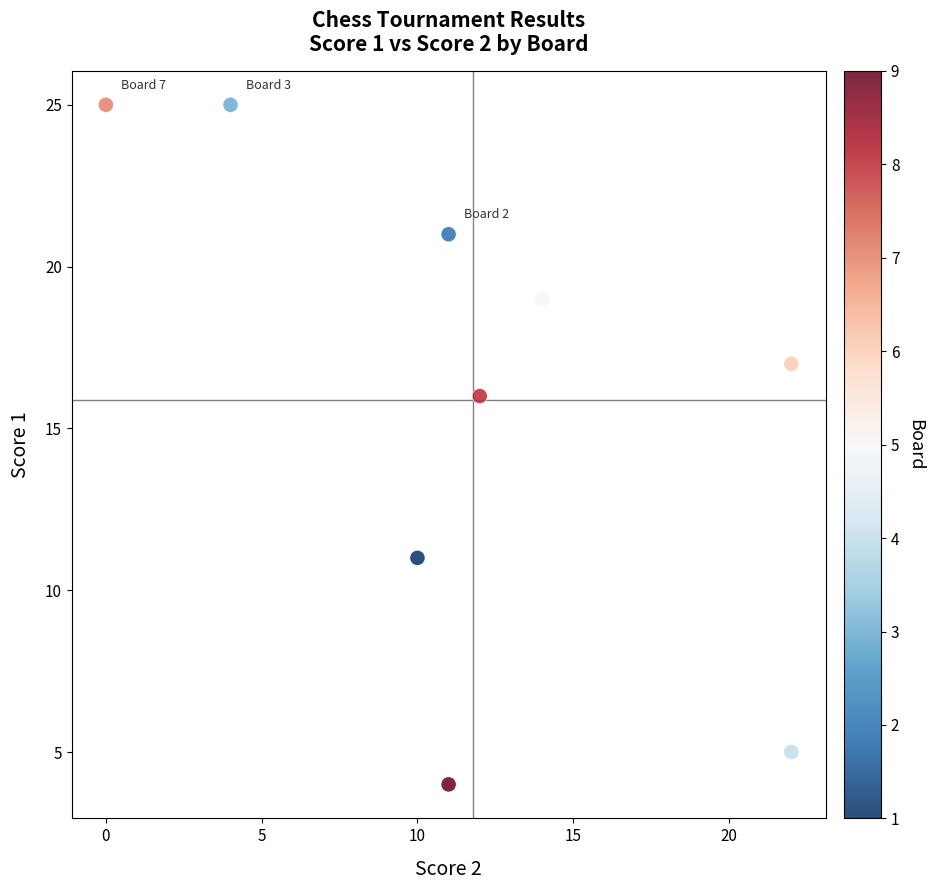

What Y value in the scatter plot is closest to 14?

16